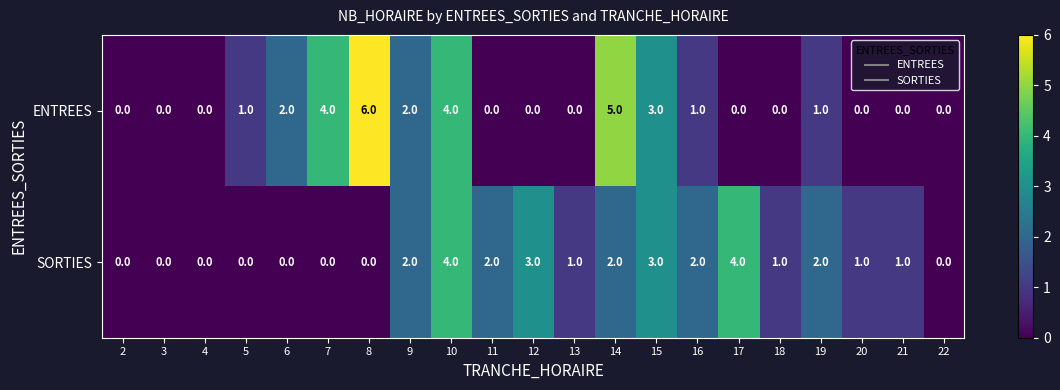

Between 4 and 13, which series saw the biggest shift?

SORTIES